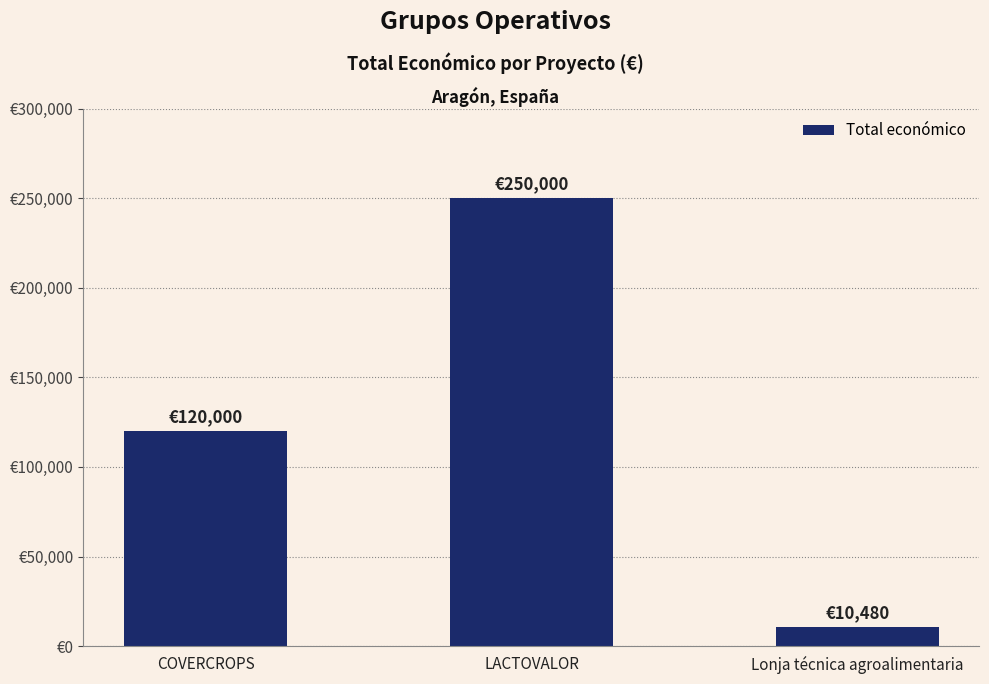

What is the difference between the values at Lonja técnica agroalimentaria and COVERCROPS?

109520